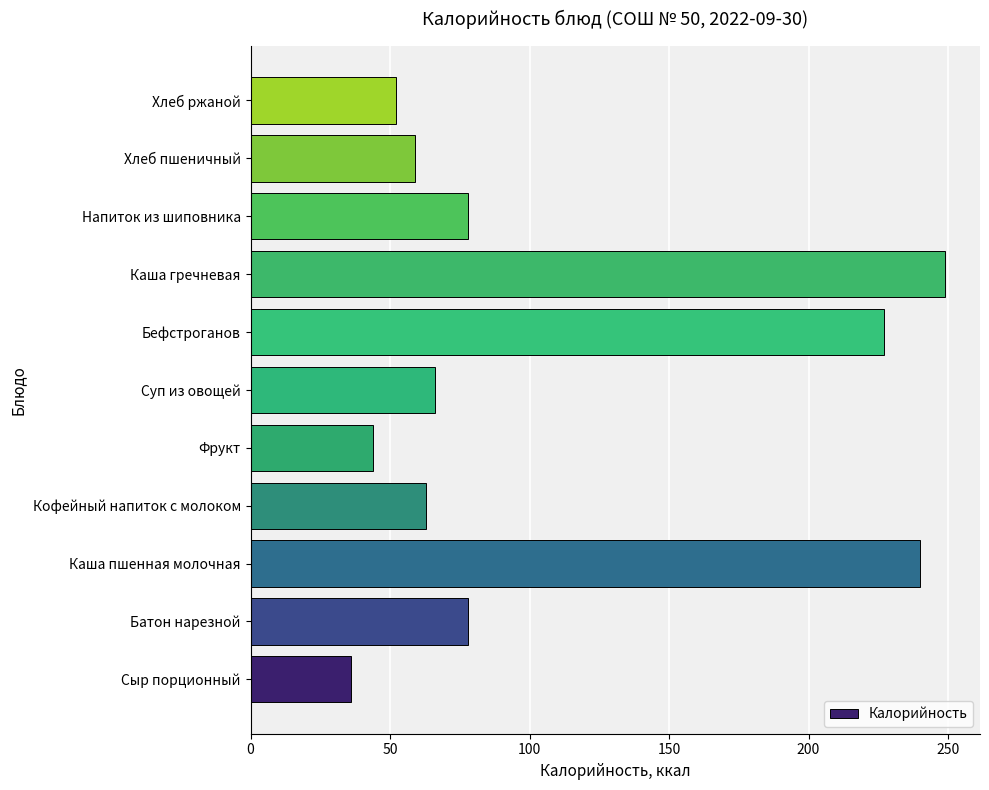

Read the value at Каша пшенная молочная.

240